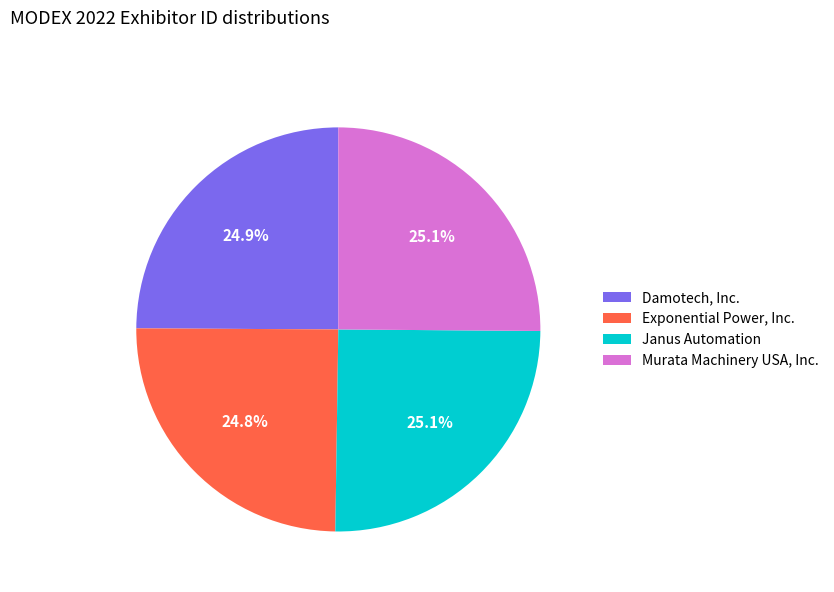

Does Exponential Power, Inc. account for over 50% of the chart?

No